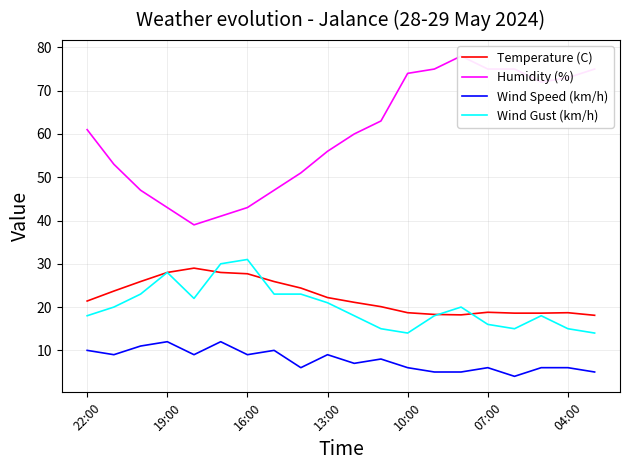

True or false: Wind Gust (km/h) and Wind Speed (km/h) cross at least once.

False